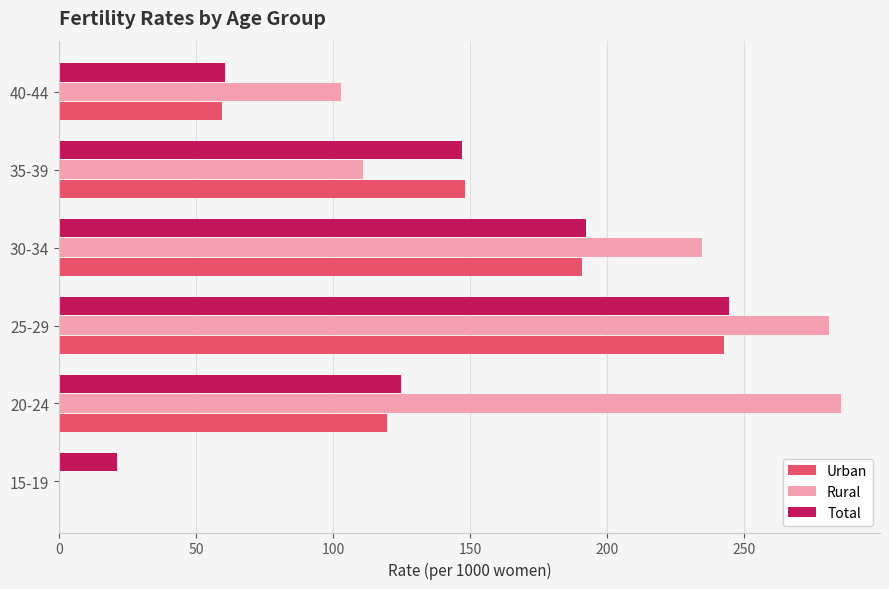

Which series has the widest spread of values?

Rural